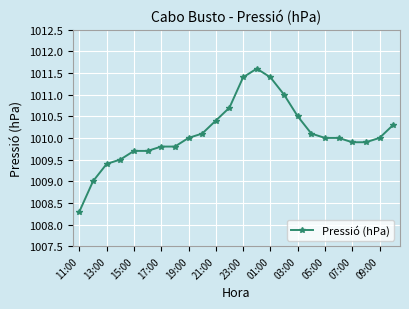

What is the minimum value shown in the chart?

1008.3